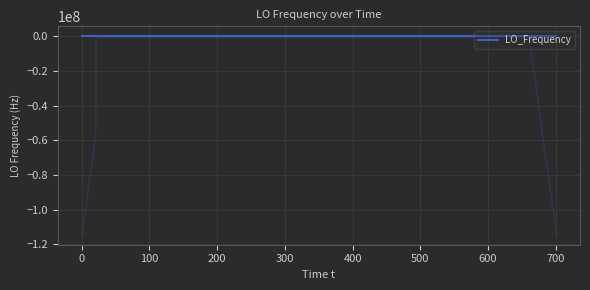

What is the value of the 11th point from the left?

1.7